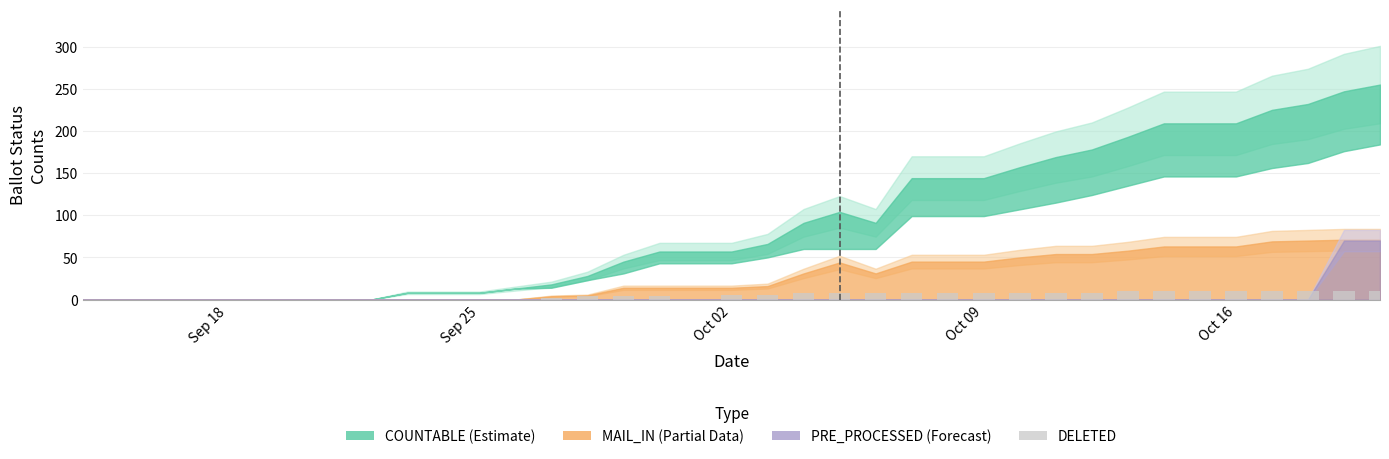

What is the greatest value displayed?

10